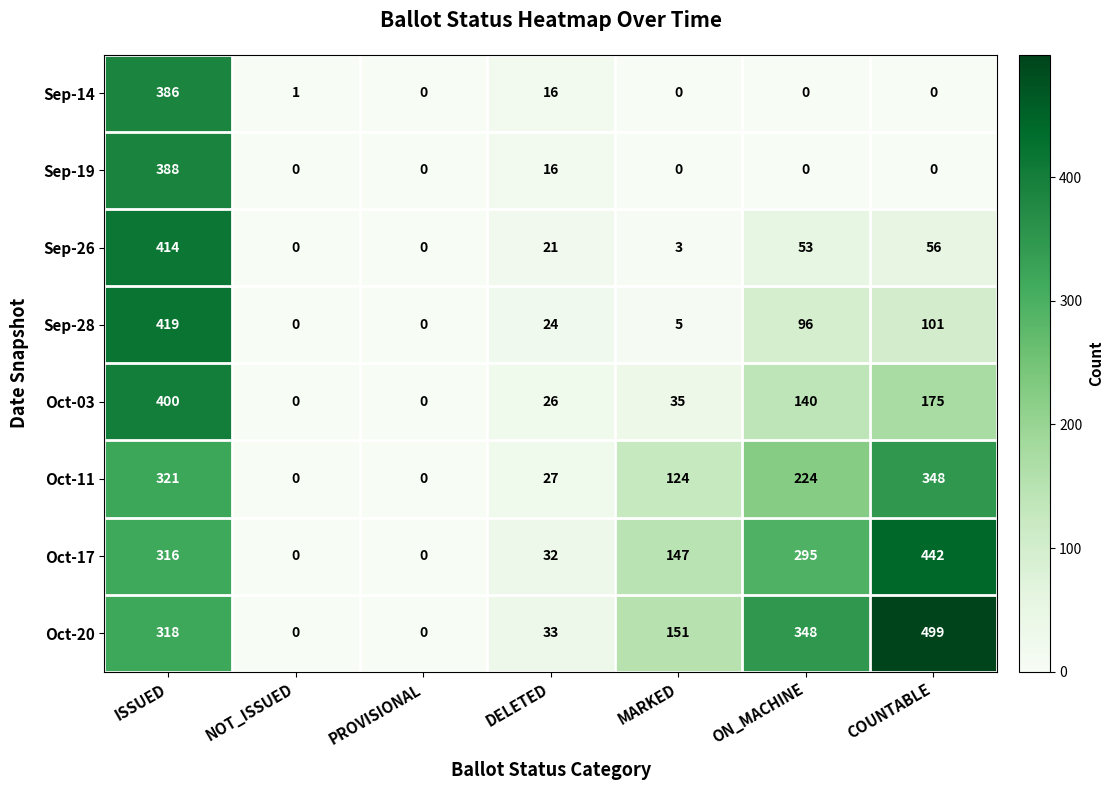

What value does the Oct-11 series have at ON_MACHINE, to the nearest 50?

200